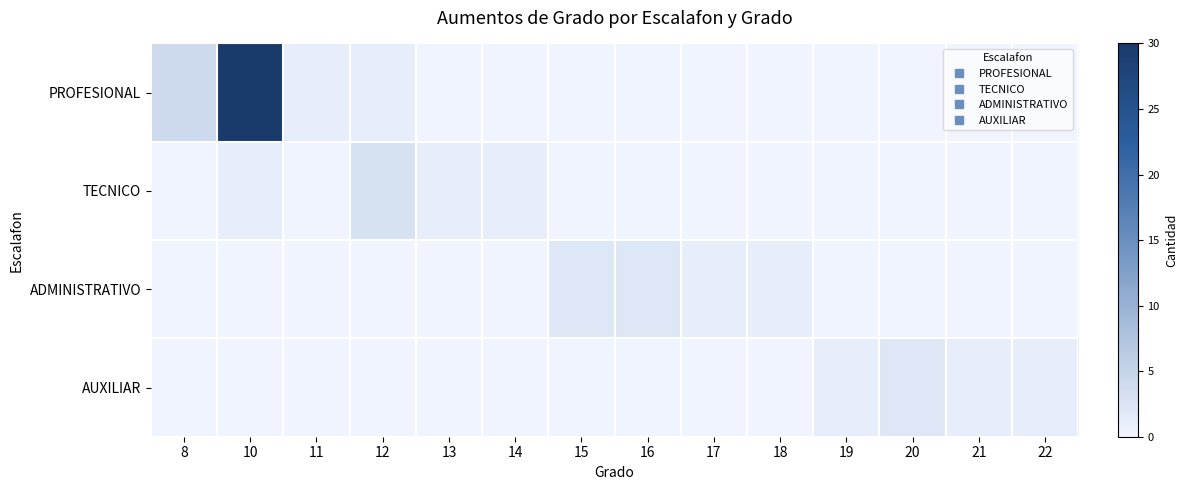

Count the number of categories in the chart.

14